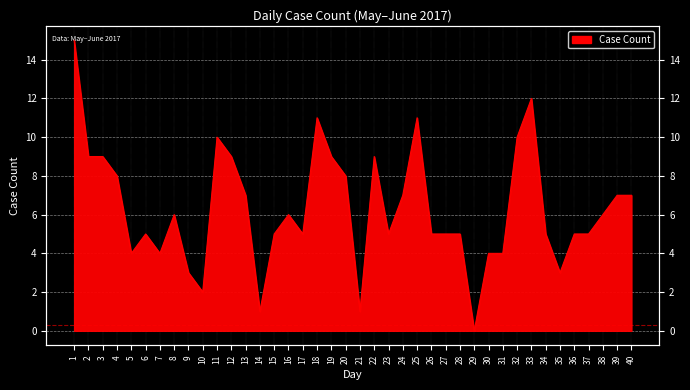

Rank the categories by value from highest to lowest.

1, 33, 18, 25, 11, 32, 2, 3, 12, 19, 22, 4, 20, 13, 24, 39, 40, 8, 16, 38, 6, 15, 17, 23, 26, 27, 28, 34, 36, 37, 5, 7, 30, 31, 9, 35, 10, 14, 21, 29